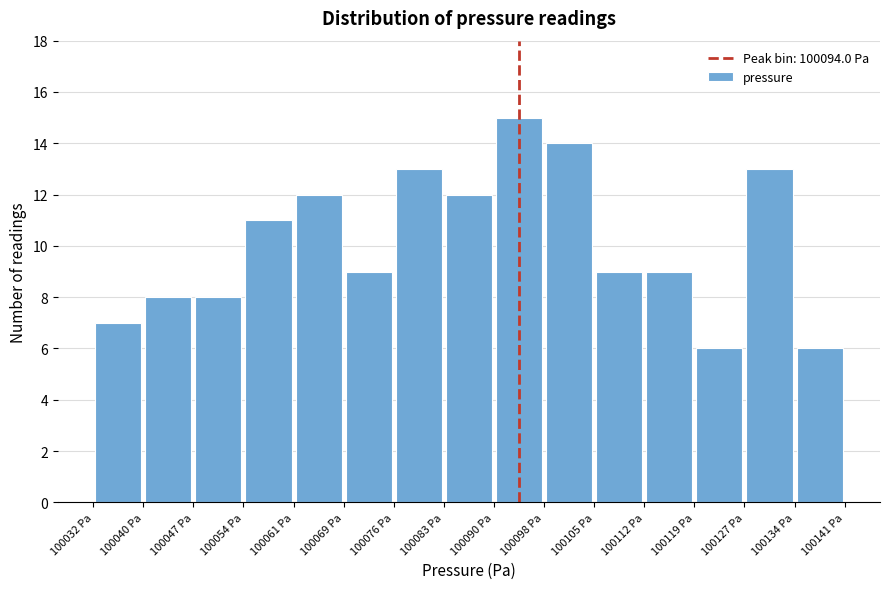

Over which range of the x-axis is the bar tallest?

100090 to 100098